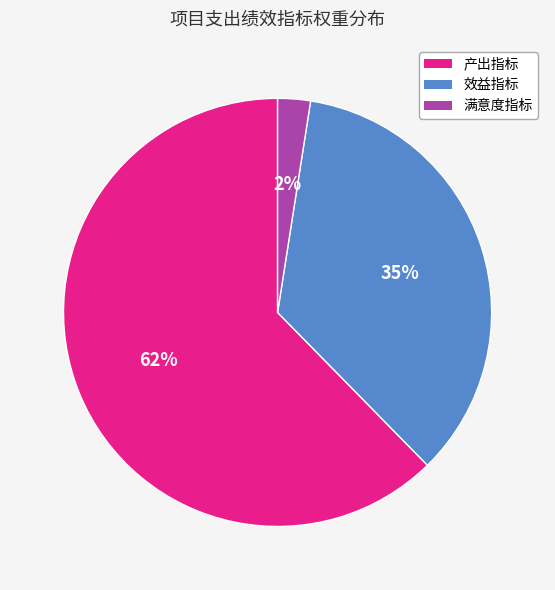

Combined, do 效益指标 and 满意度指标 account for over 50%?

No